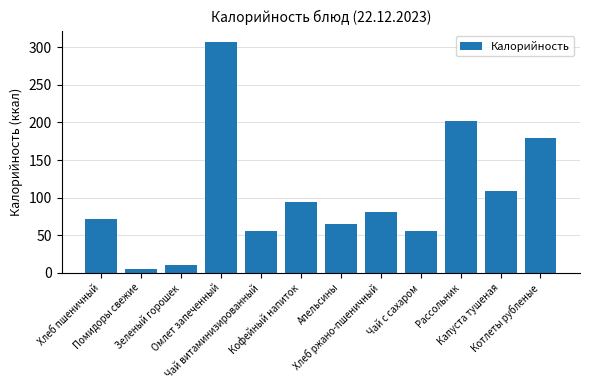

Are the bars grouped side by side (vs. stacked)?

No